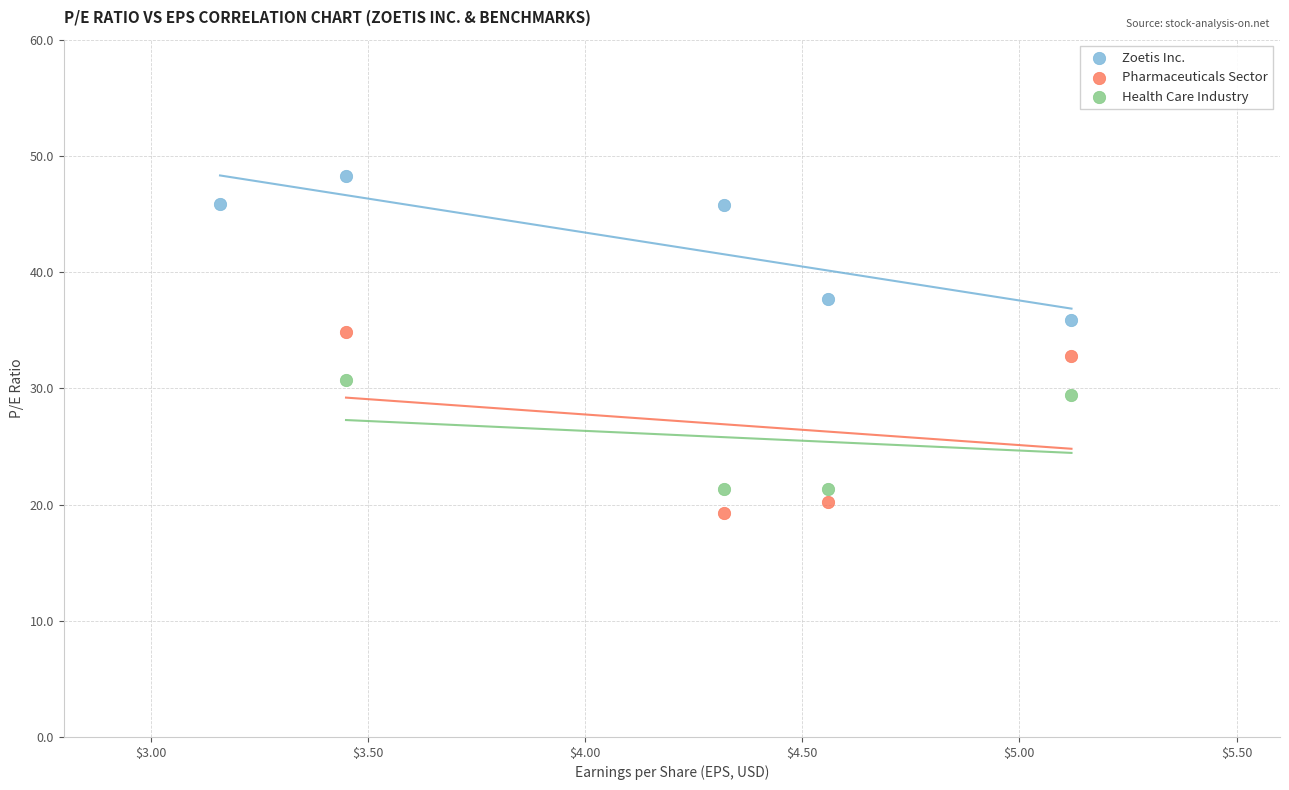

Which series has the widest spread of Y values?

Pharmaceuticals Sector